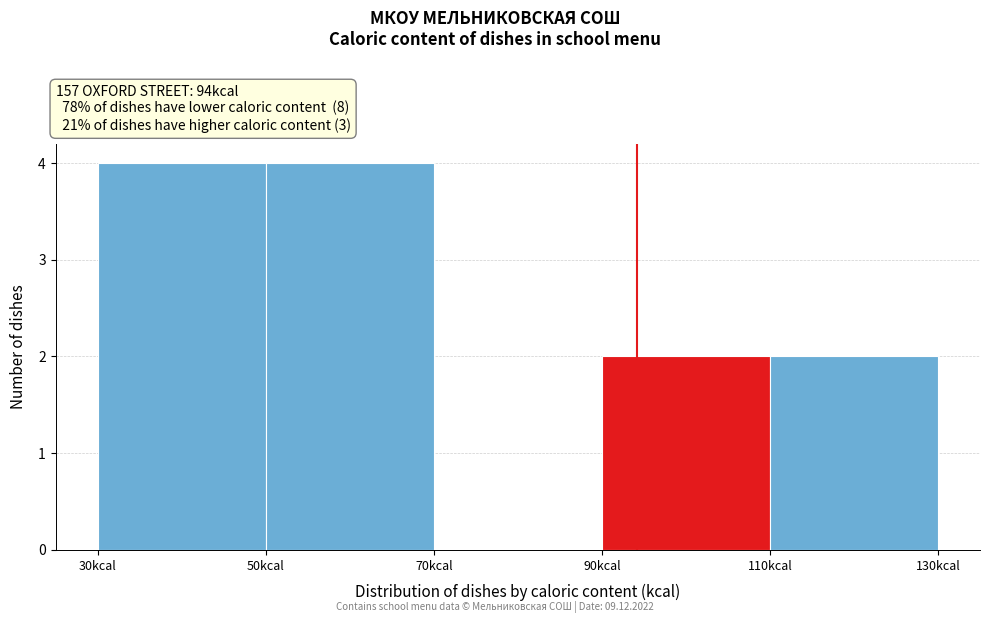

Reading left to right, transcribe this chart: for each bar, give the range it covers on the x-axis and its height. The values are not printed on the chart, so give them approximately, as read against the axis.

30 to 50: 4
50 to 70: 4
70 to 90: 0
90 to 110: 2
110 to 130: 2